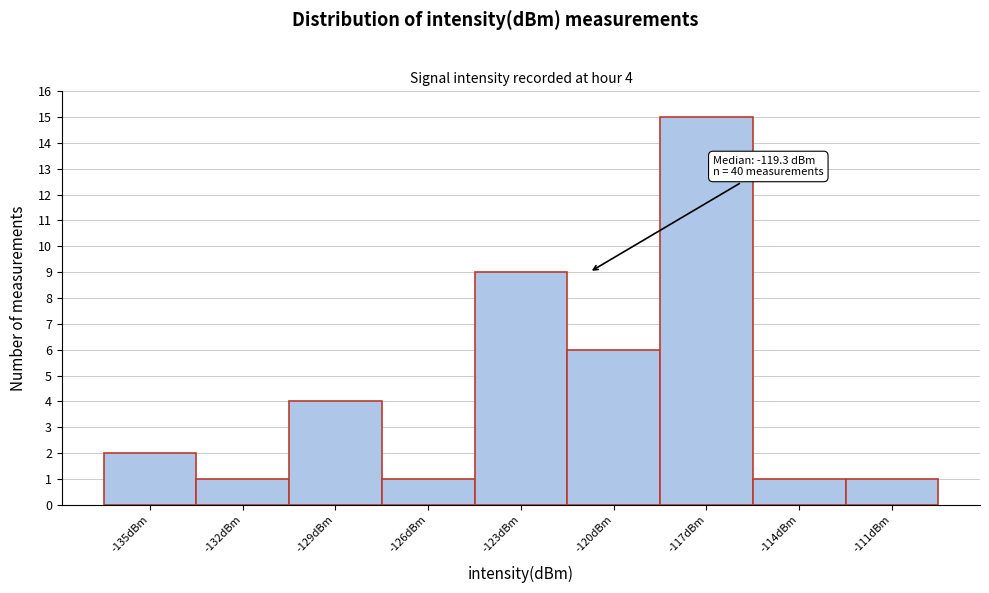

Reading left to right, extract all data points from this chart.

-135dBm=2	-132dBm=1	-129dBm=4	-126dBm=1	-123dBm=9	-120dBm=6	-117dBm=15	-114dBm=1	-111dBm=1